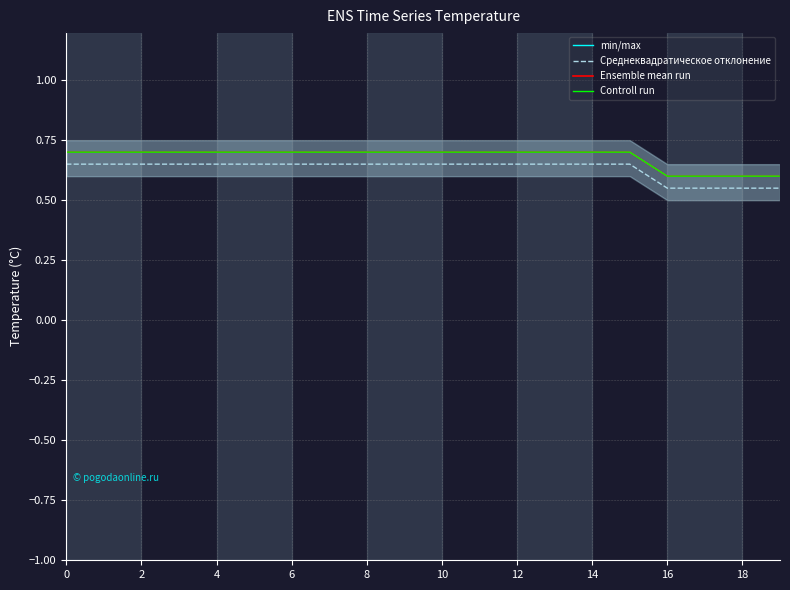

The Controll run series shows 1.2 at 8. True or false?

False